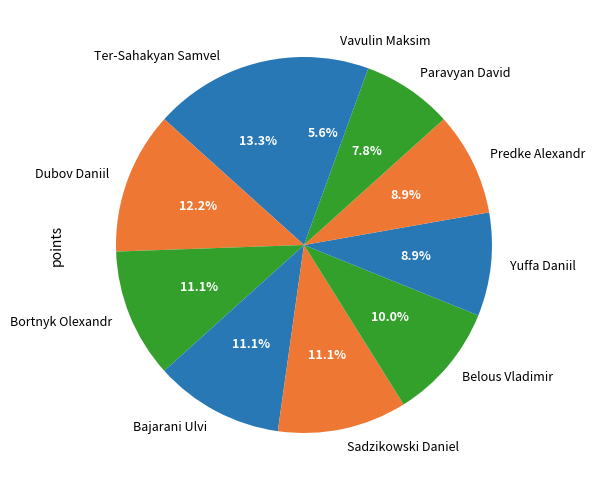

Does Bortnyk Olexandr account for over 50% of the chart?

No